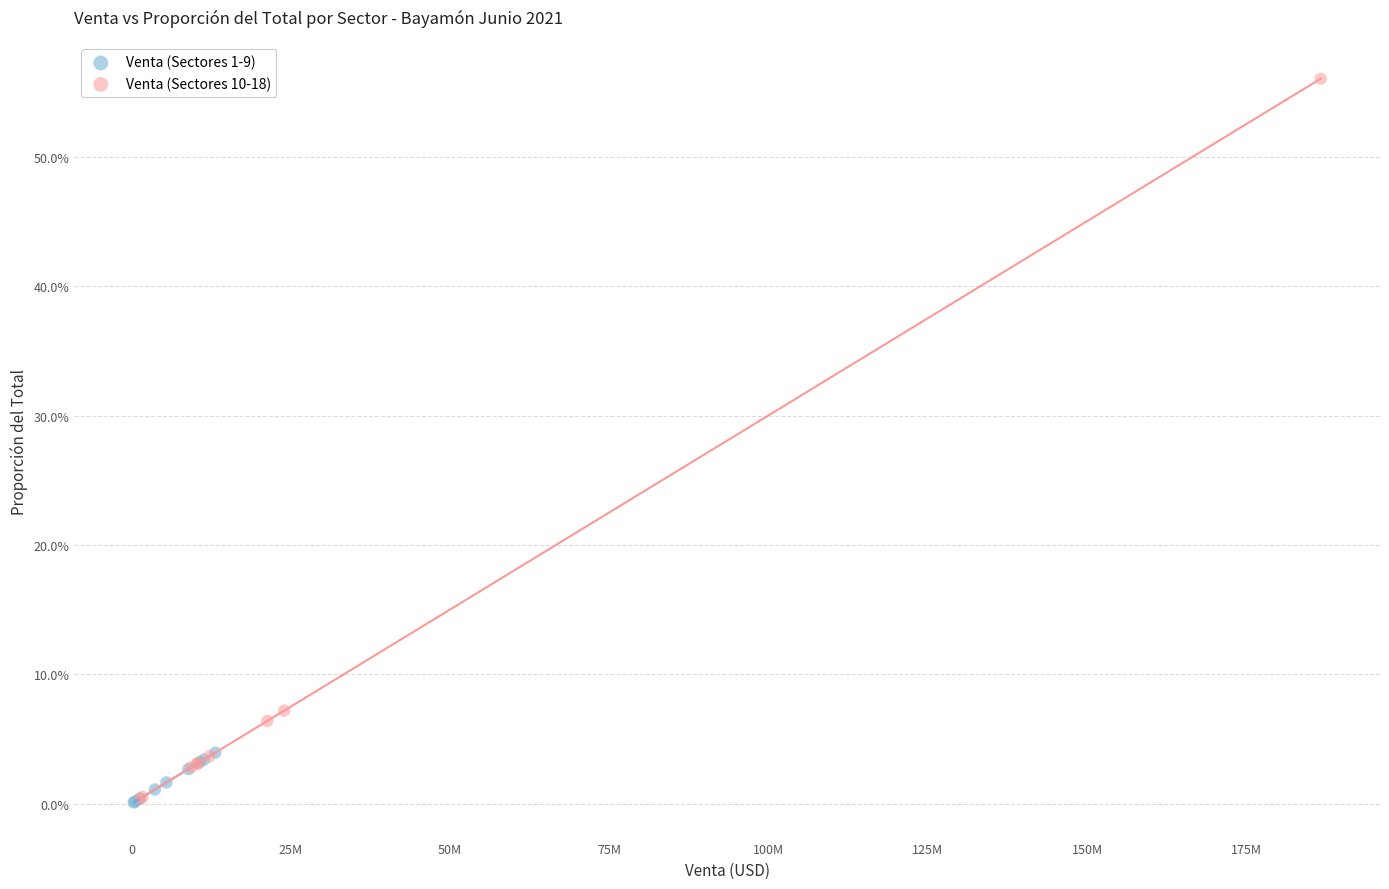

Which series has the widest spread of Y values?

Venta (Sectores 10-18)